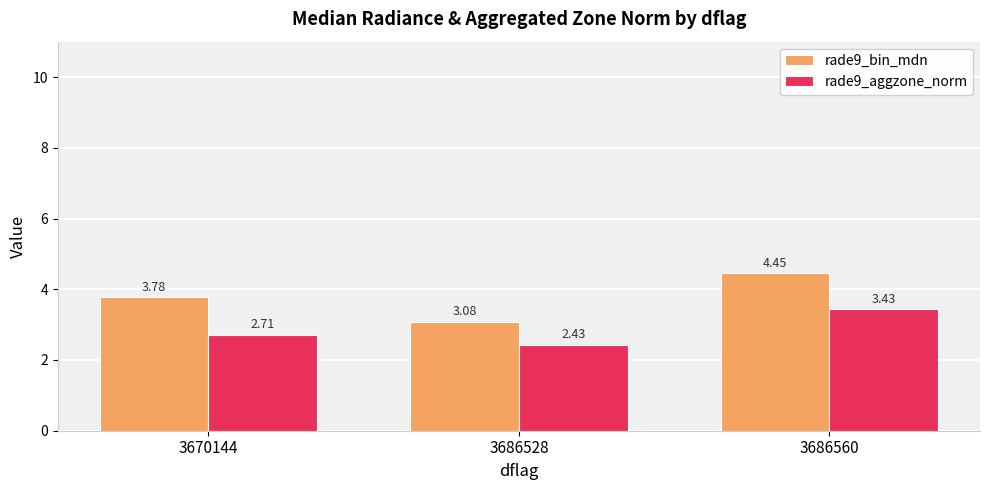

How many categories are shown in the chart?

3